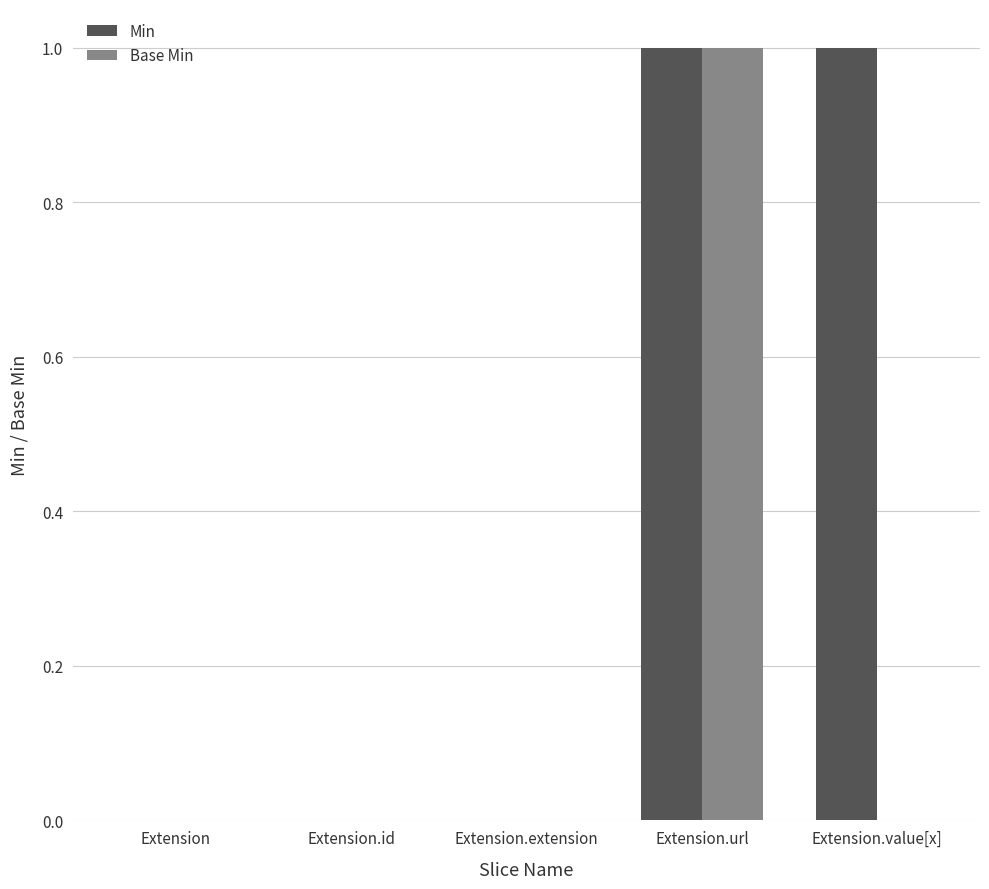

True or false: Min has a value of 2 at Extension.value[x].

False